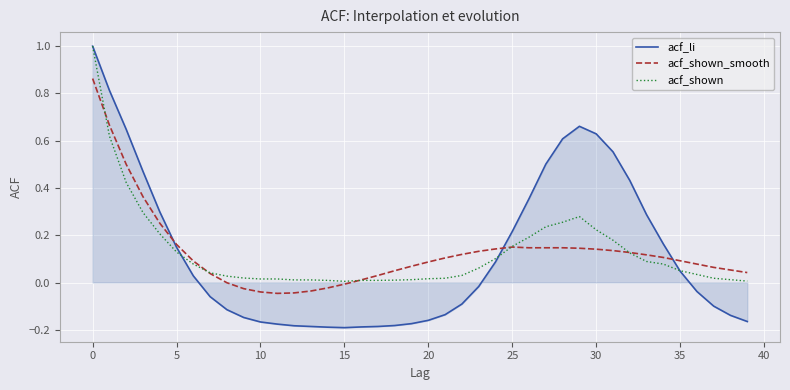

What is the maximum value shown in the chart?

1.0